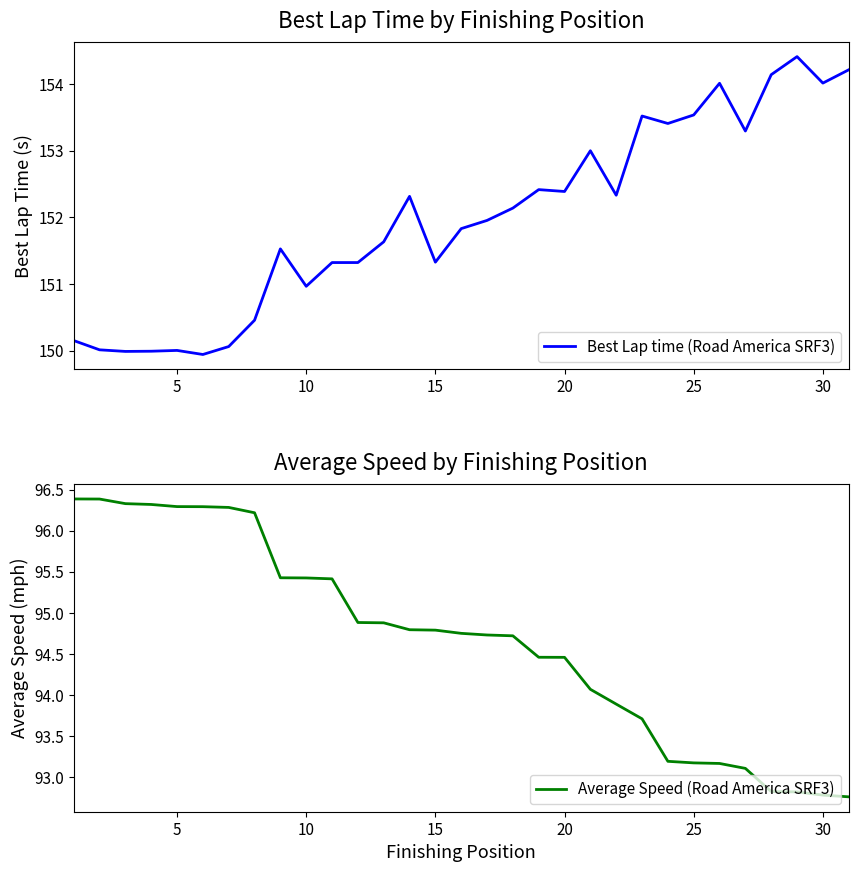

What is the minimum value shown in the chart?

92.8